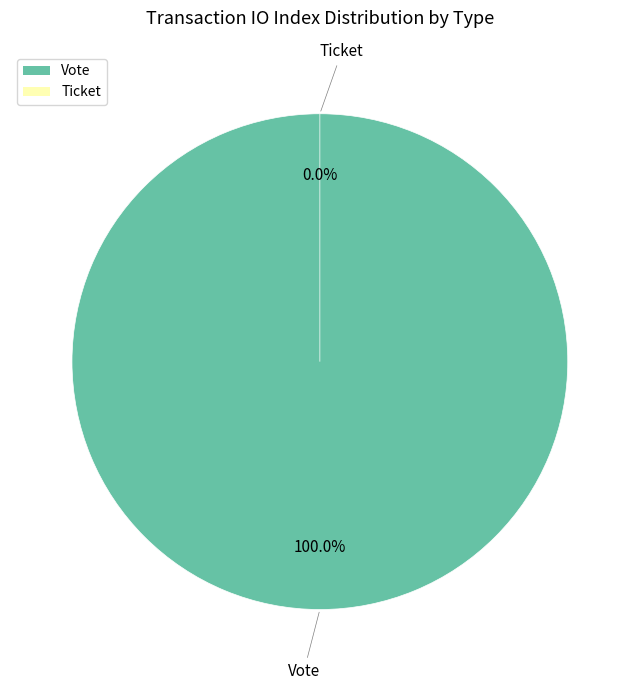

To the nearest percent, what is the average slice percentage?

50%